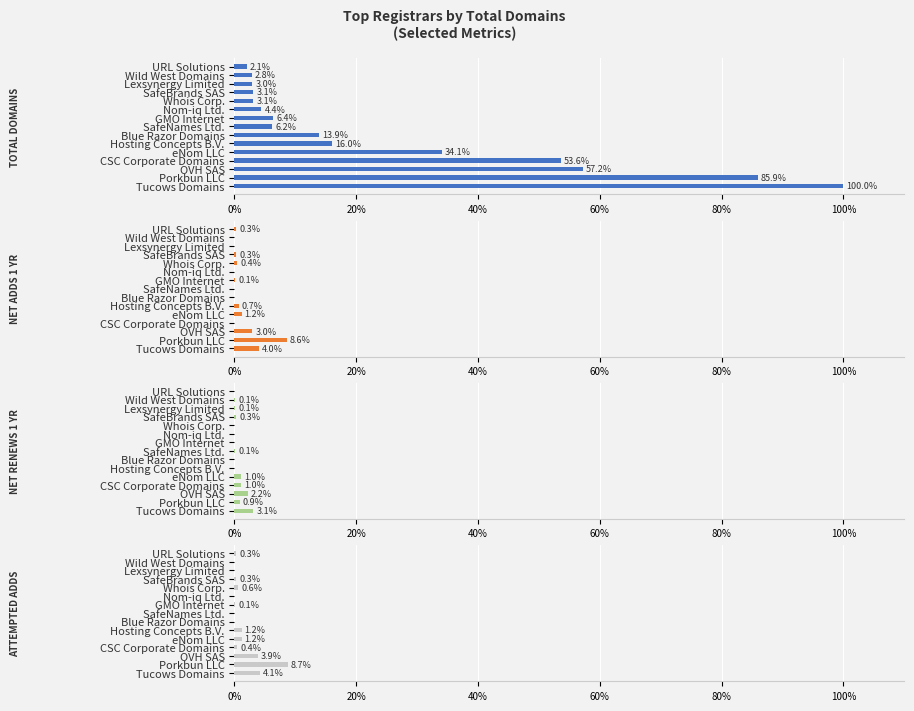

Count the number of categories in the chart.

15